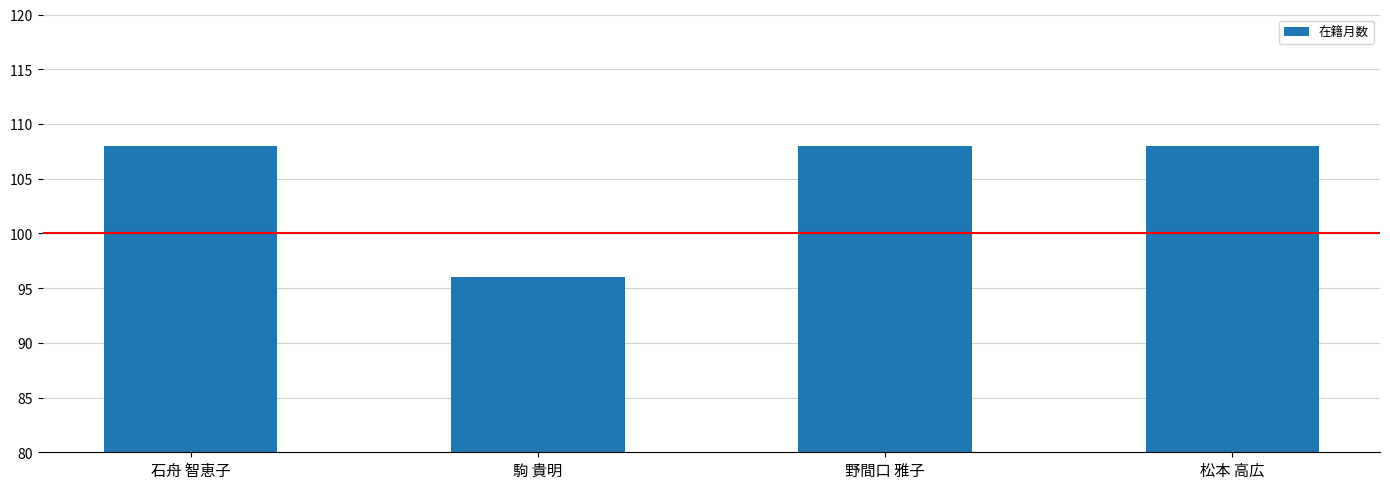

What is the label of the 2nd bar from the right?

野間口 雅子